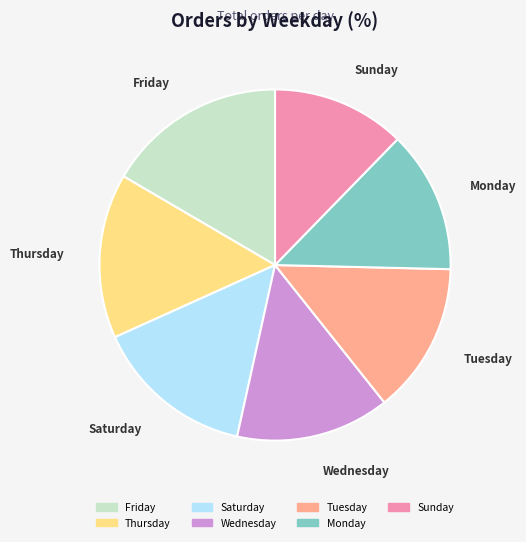

Does any single category account for the majority?

No